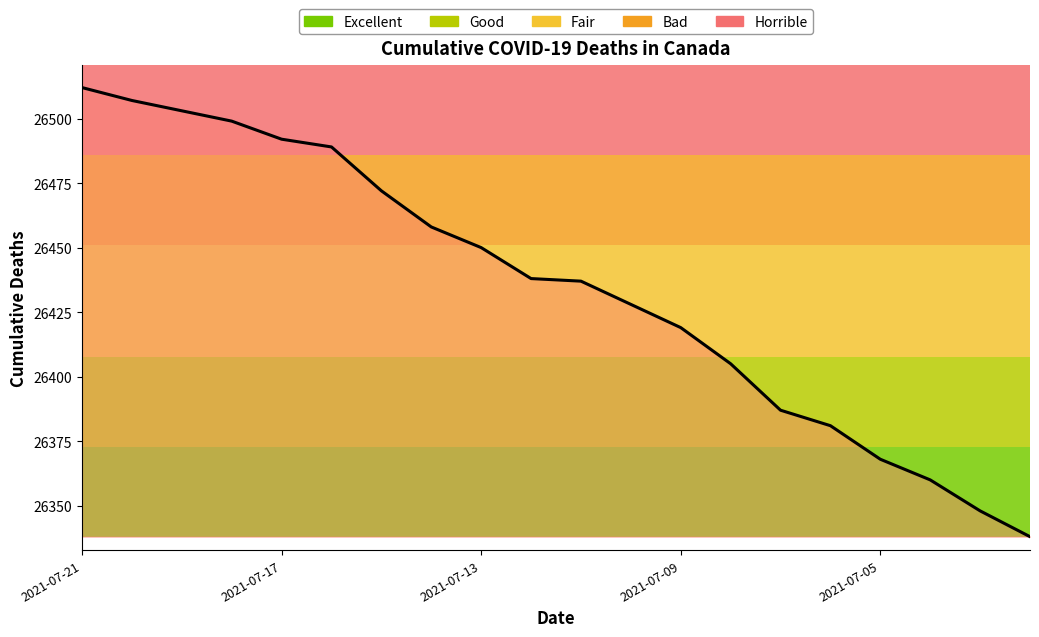

What is the minimum value shown in the chart?

26338